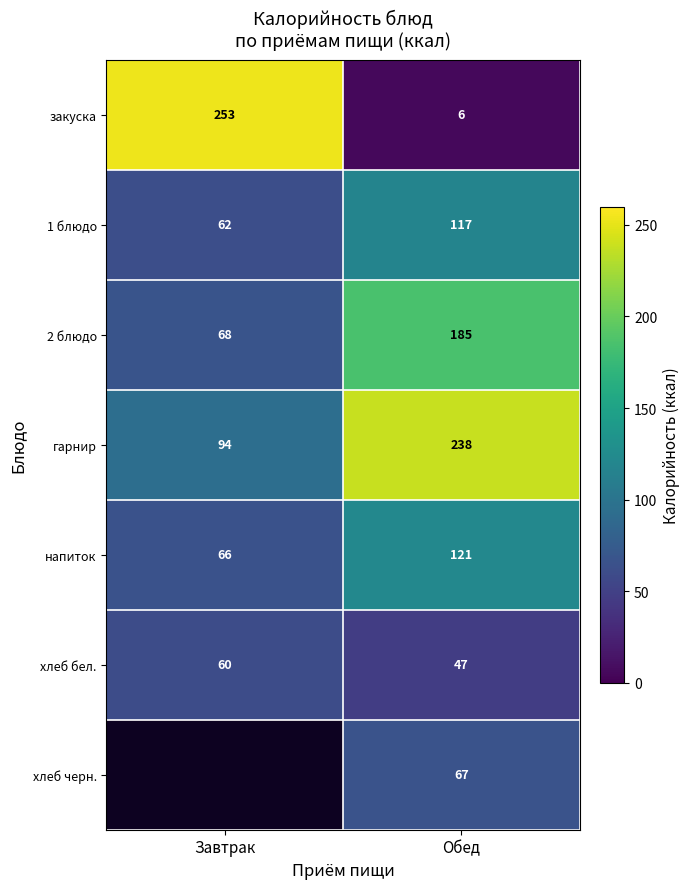

Rank the series at Обед from lowest to highest value.

закуска, хлеб бел., хлеб черн., 1 блюдо, напиток, 2 блюдо, гарнир